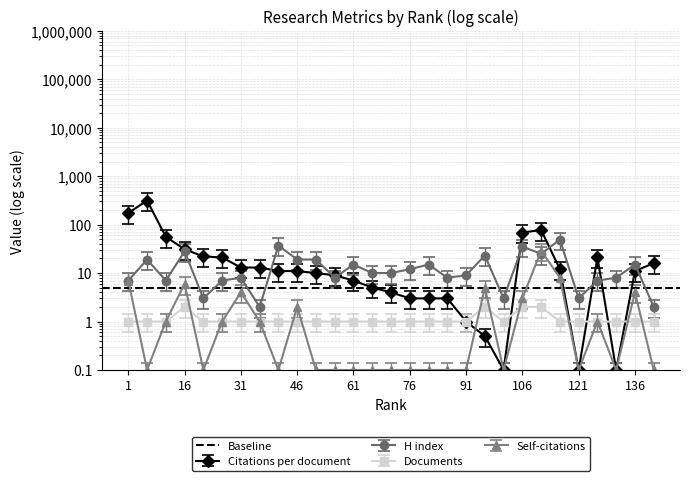

What is the sum of the Documents values at 76 and 6?

2.0